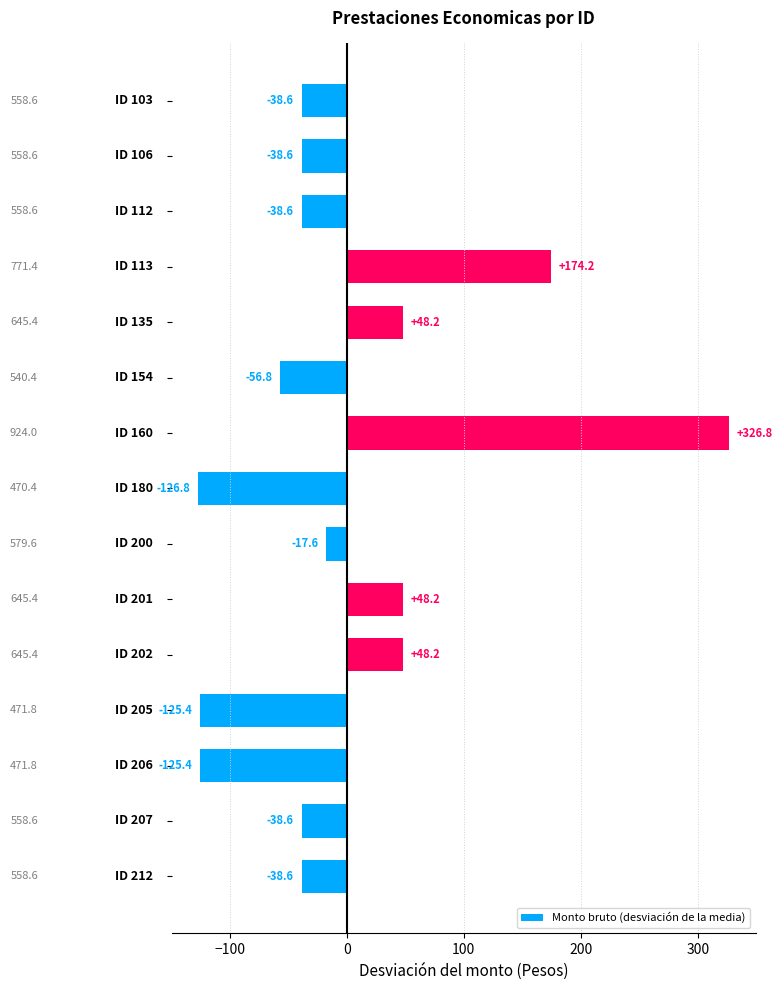

What is the minimum value shown in the chart?

-126.8